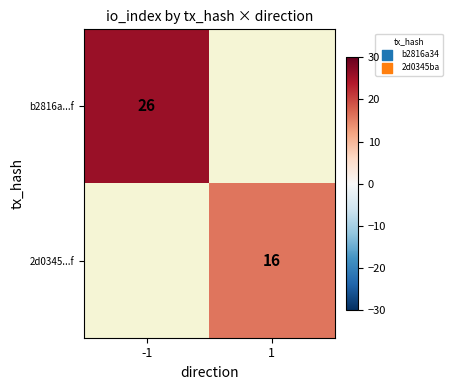

The b2816a...f series shows 42 at -1. True or false?

False